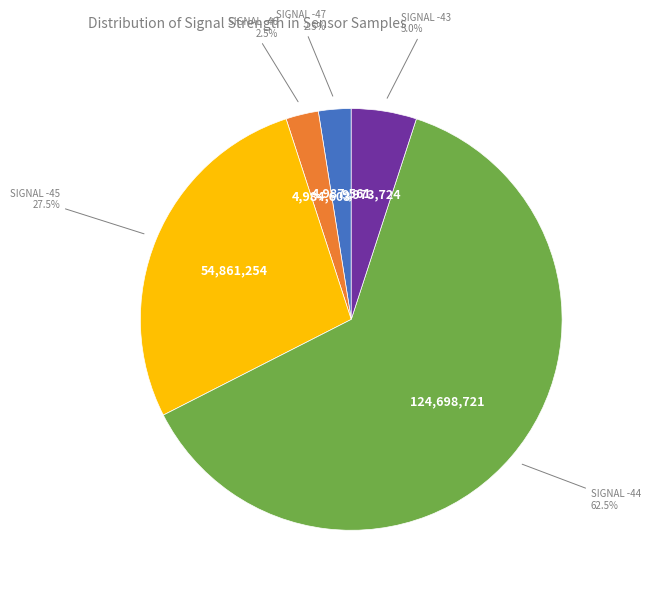

Does any single category account for the majority?

Yes